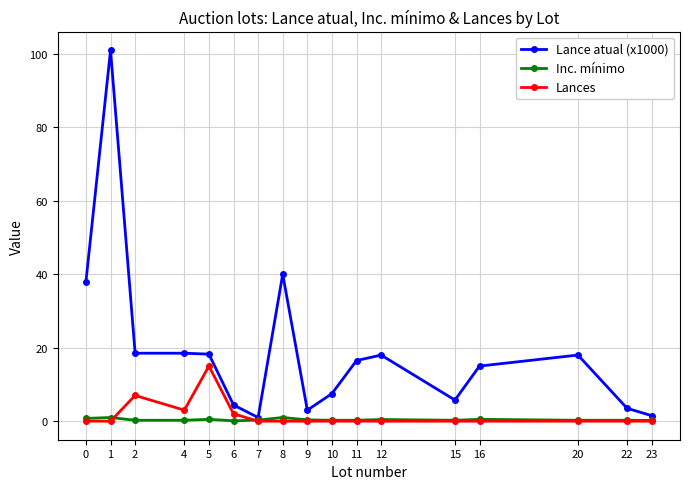

What is the greatest value displayed?

101.0